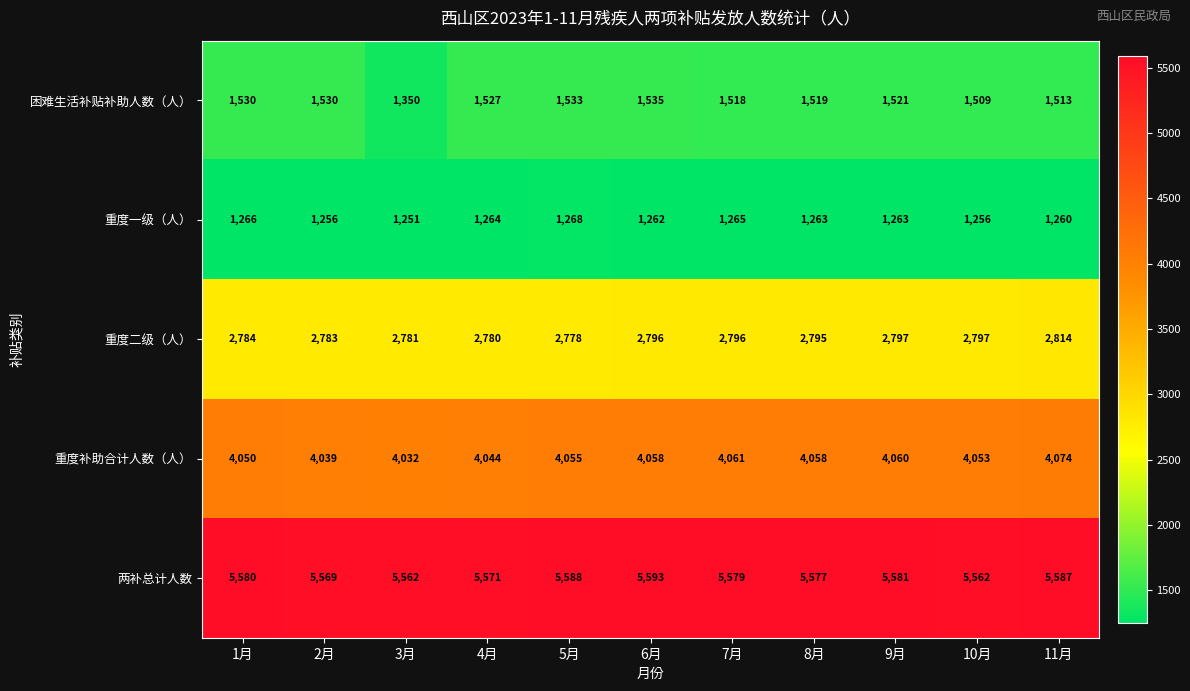

Is the value of 重度二级（人） at 2月 greater than the value of 重度补助合计人数（人） at 4月?

No